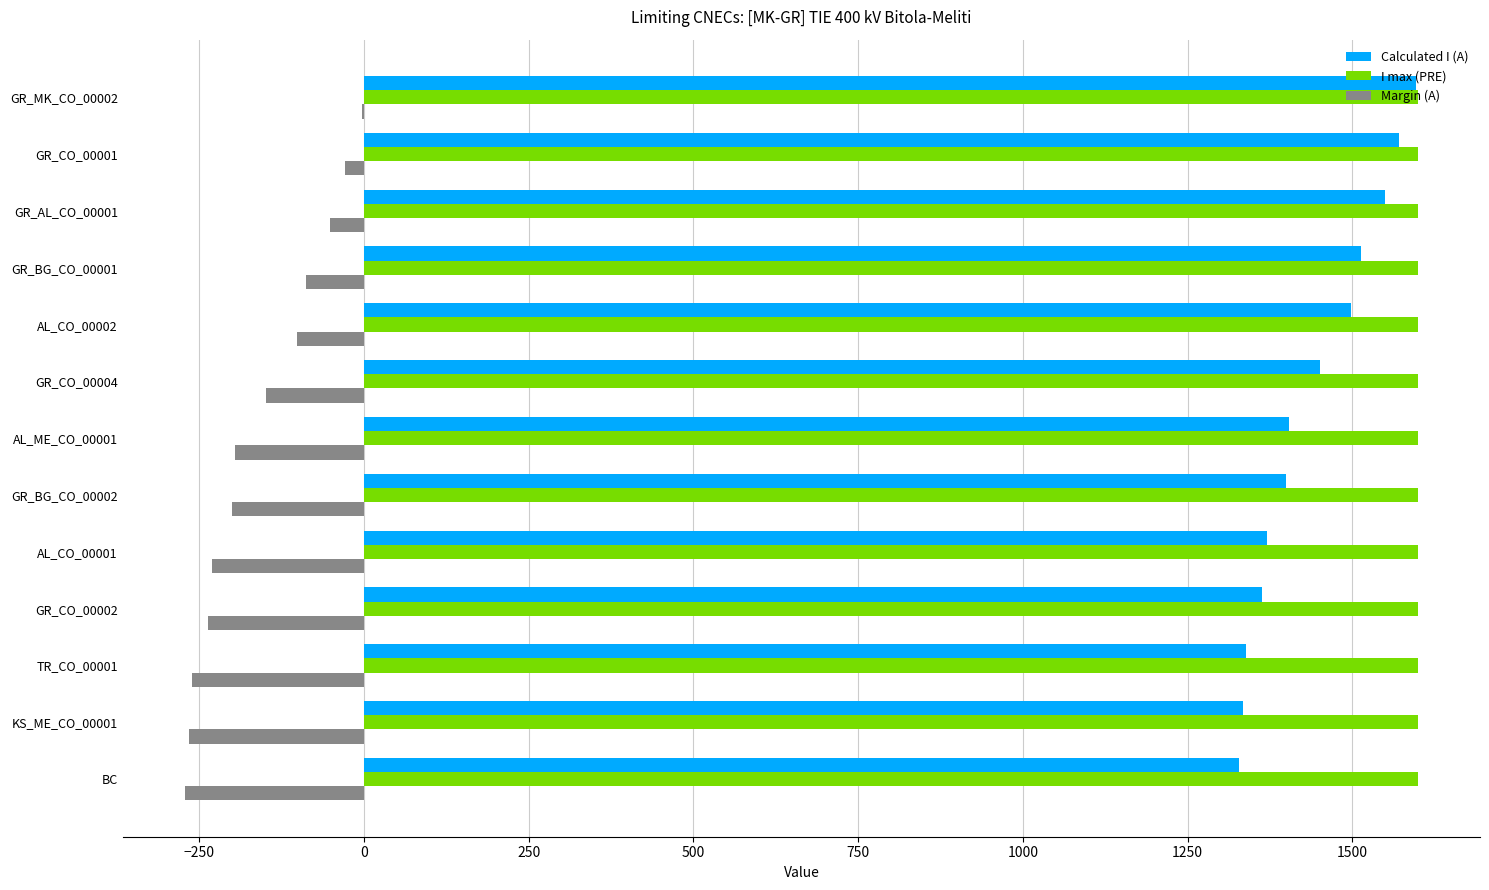

What is the sum of all I max (PRE) values?

20800